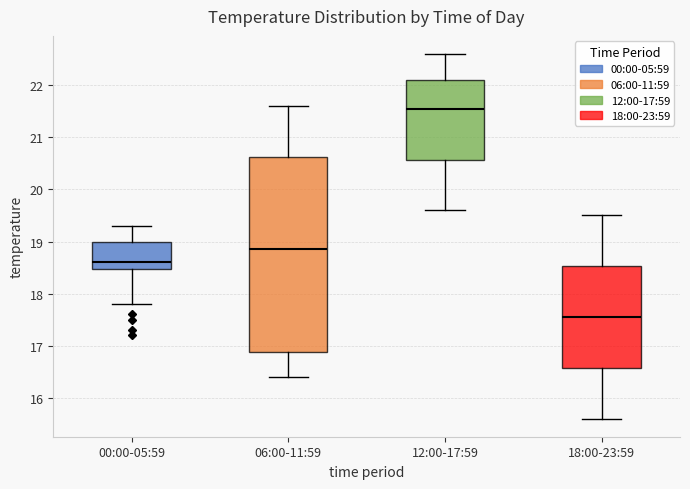

Where does the lower whisker of the box for 06:00-11:59 end on the y-axis? The values are not printed on the chart, so give them approximately, as read against the axis.

16.4